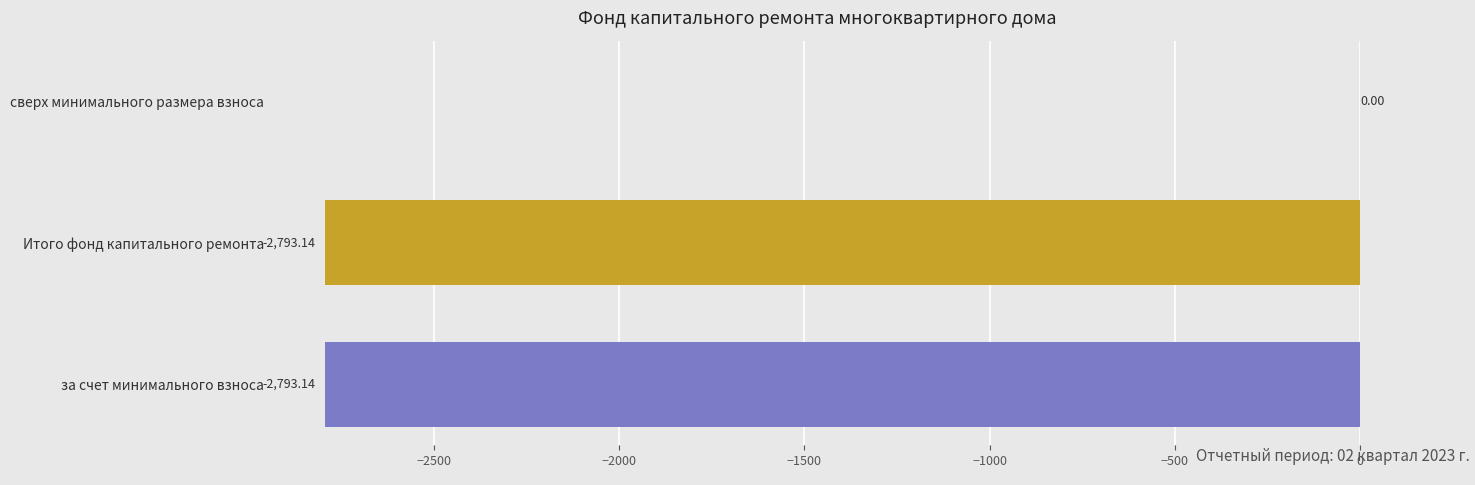

What is the sum of all values?

-5586.3